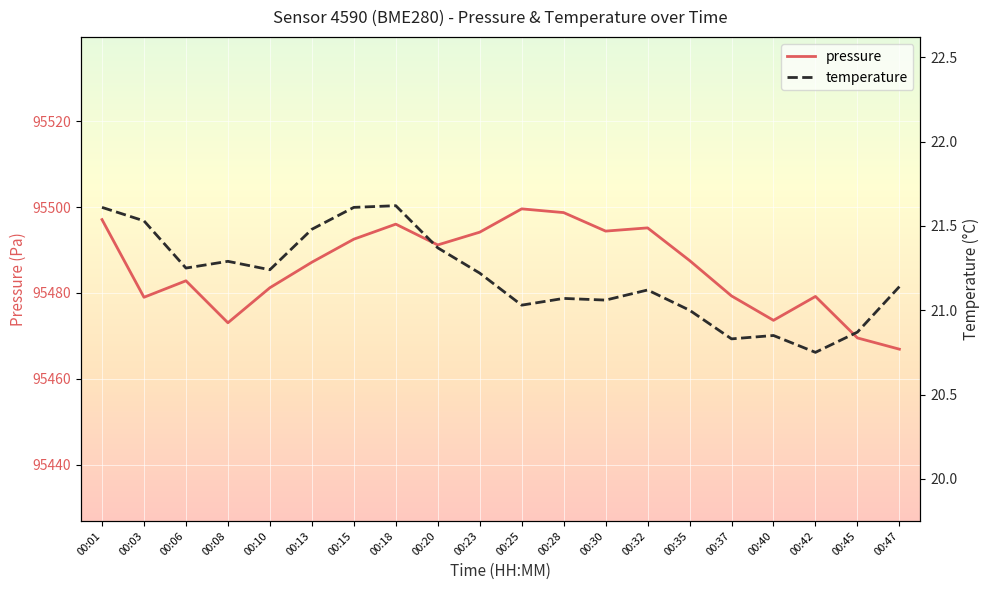

What is the average value of the pressure series?

95485.9